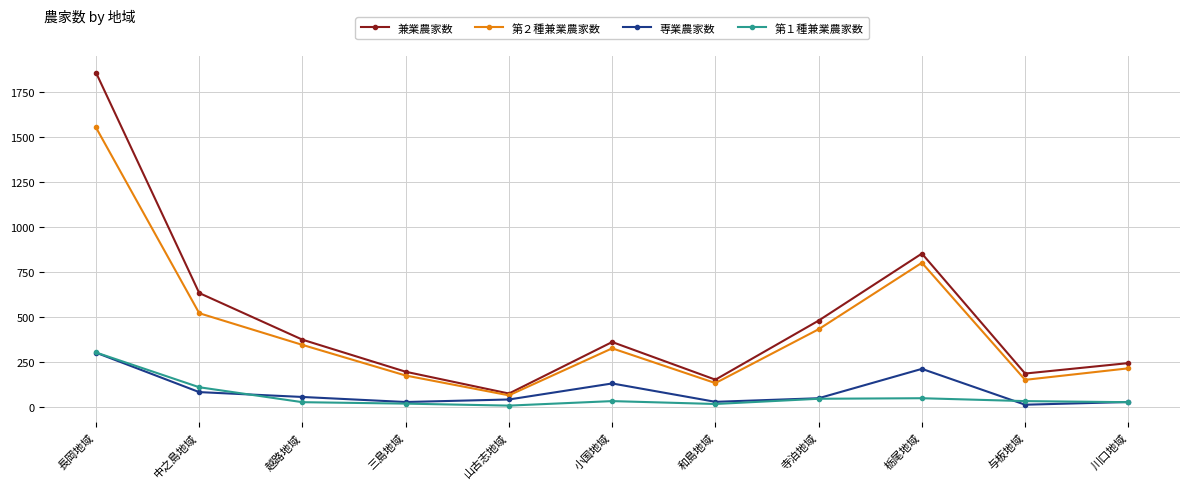

At which category is the sum across all series the highest?

長岡地域